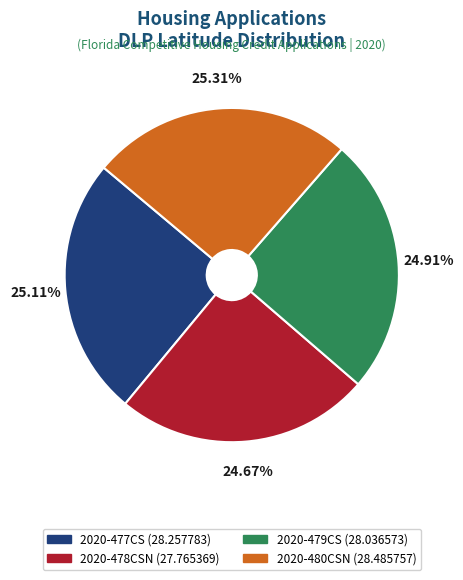

Does 2020-478CSN represent more than half of the total?

No